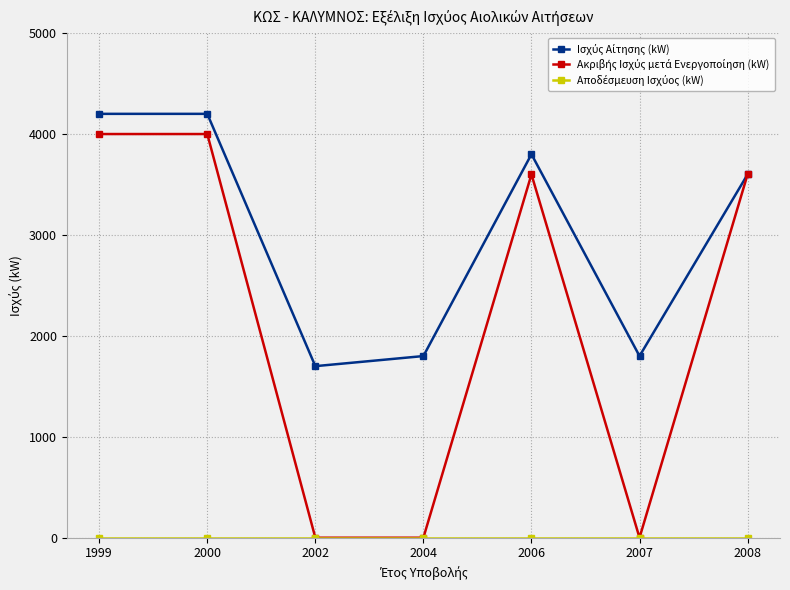

What is the total value across all series at 2004?

1800